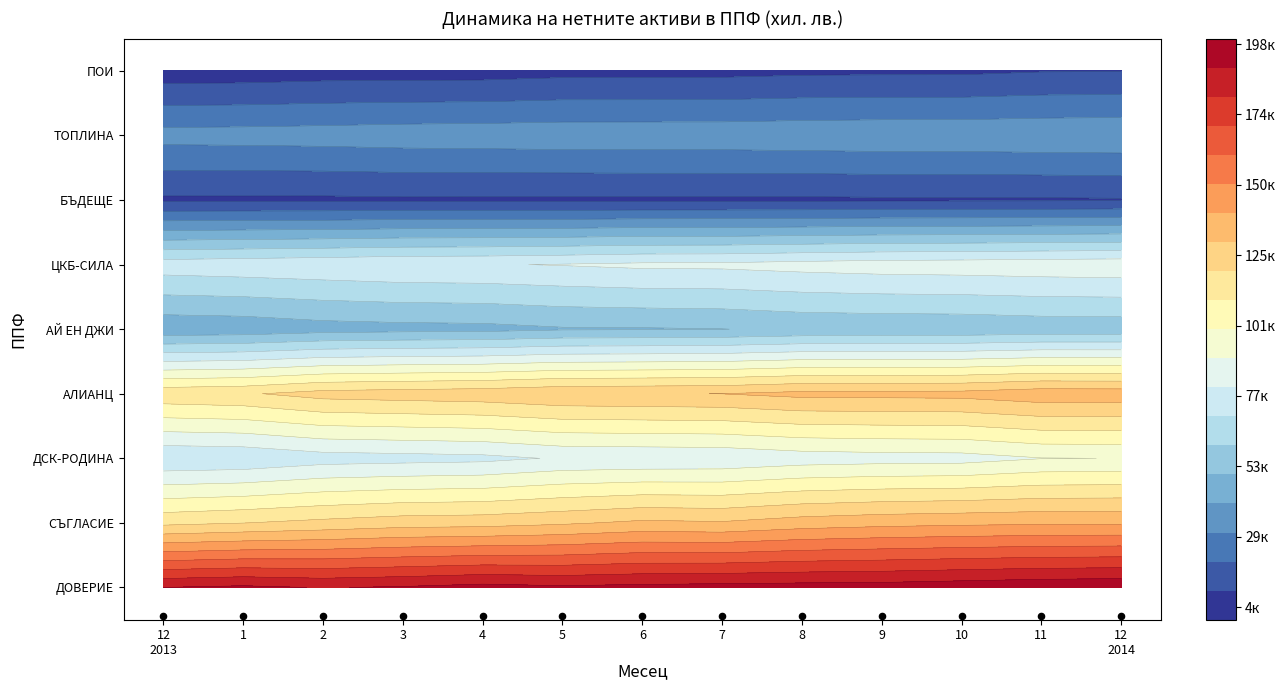

What is the smallest value displayed?

4335